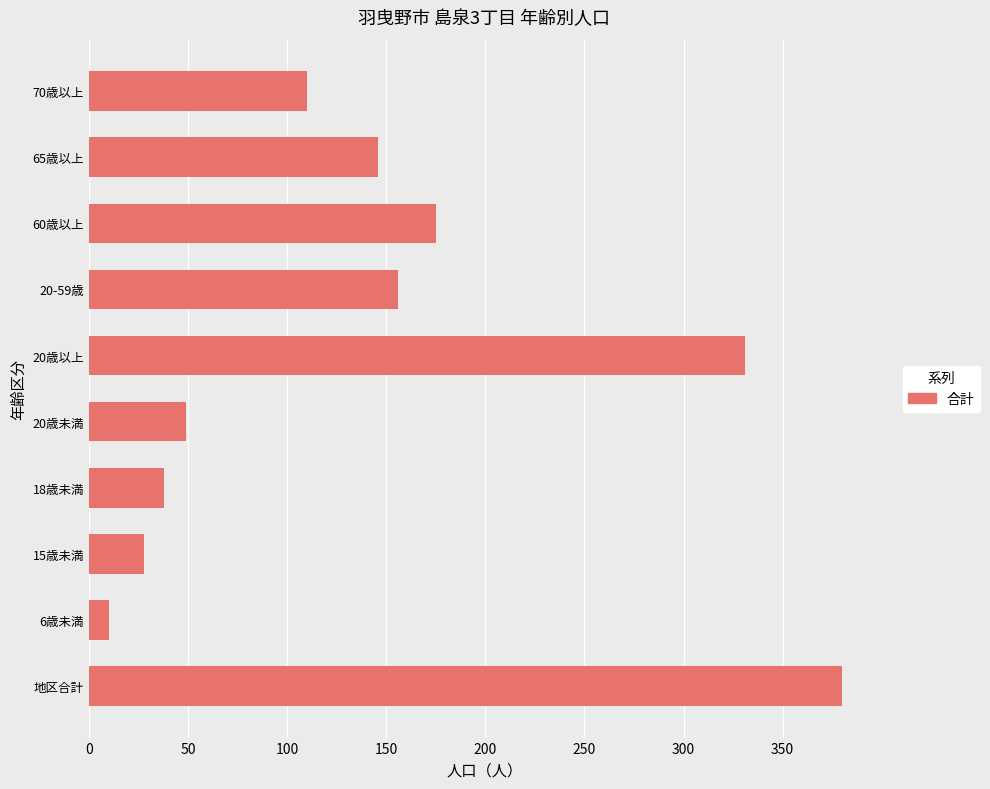

Approximately how many times larger is the value at 60歳以上 compared to 地区合計?

0.5